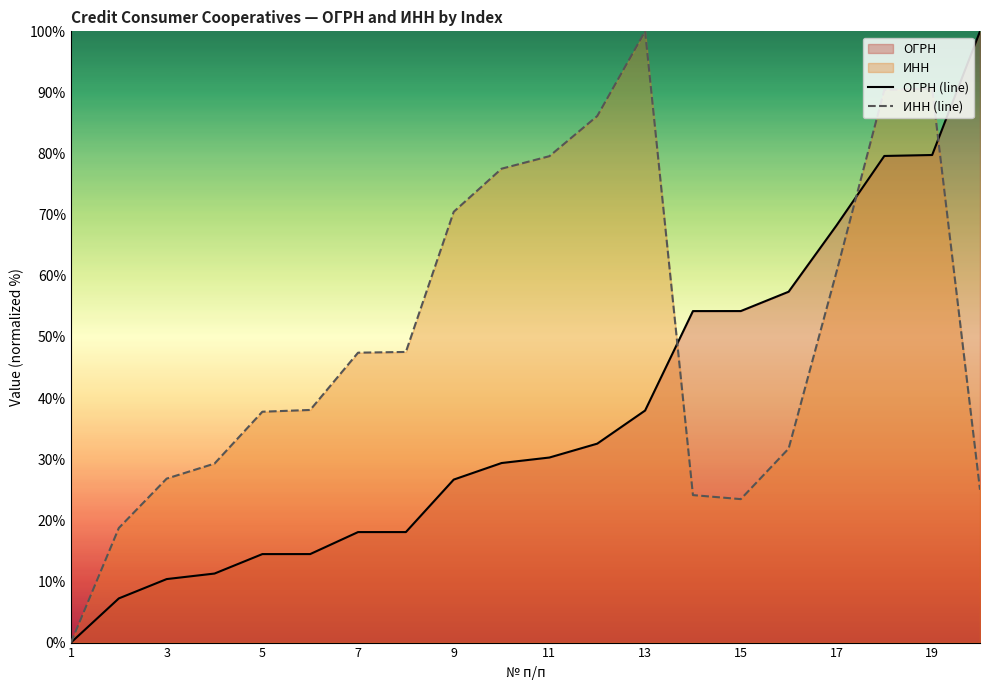

What is the difference between the ИНН (line) values at 11 and 13?

20.4